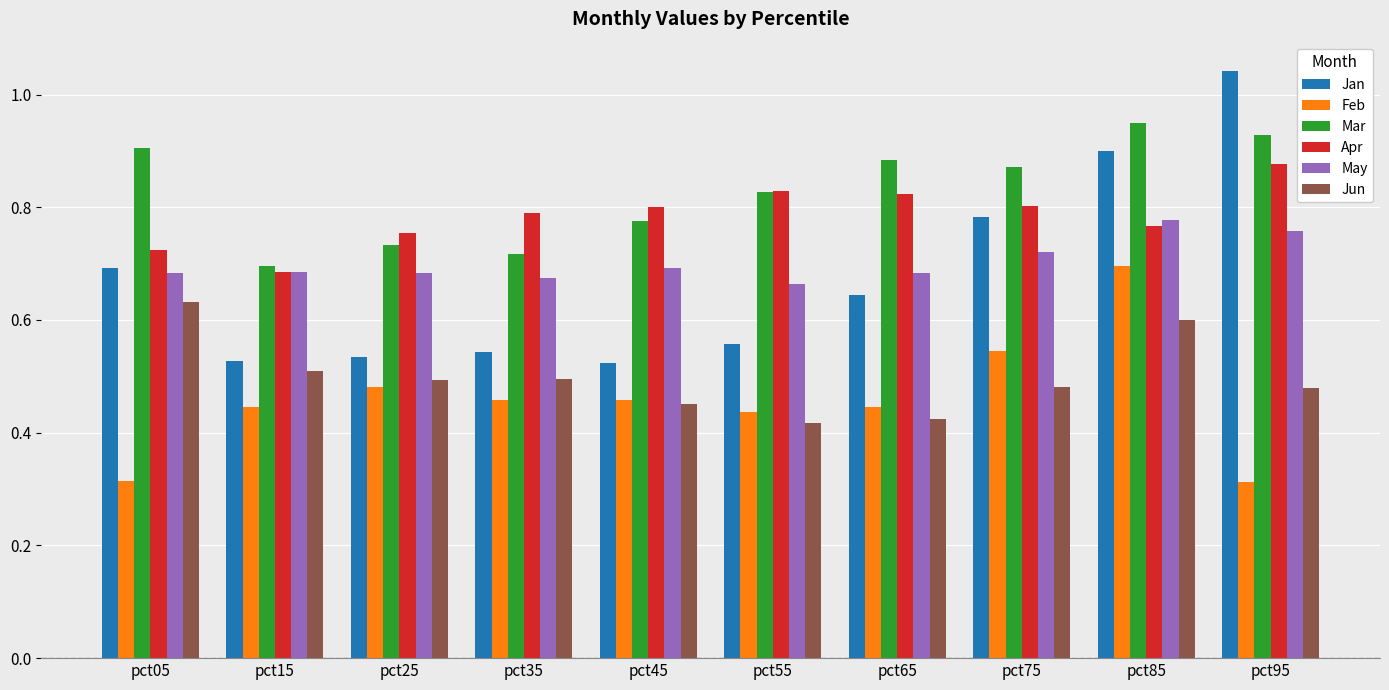

Which series has the largest range (max minus min)?

Jan